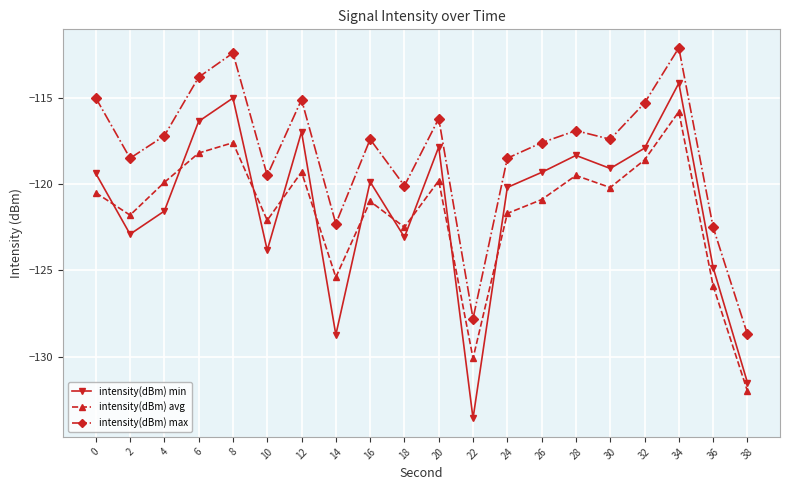

True or false: intensity(dBm) min has a value of -116.4 at 6.

True